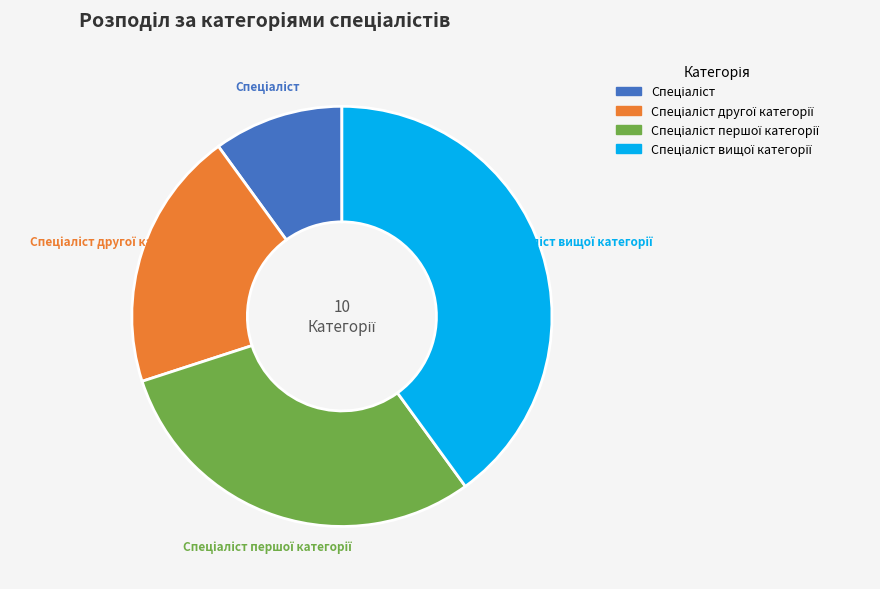

To the nearest percent, what is the difference between the largest and smallest slice percentages?

30%